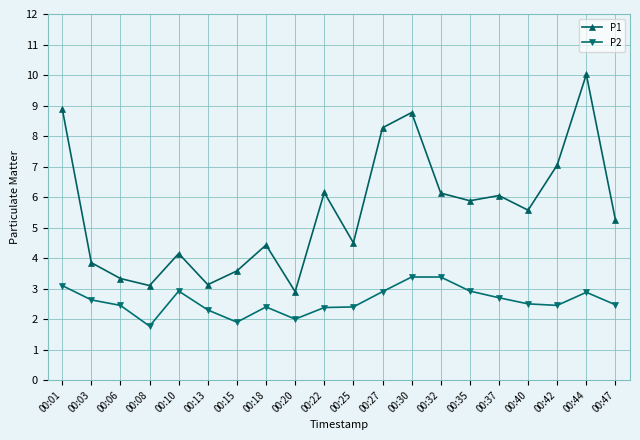

Rank the series by their average value, from lowest to highest.

P2, P1